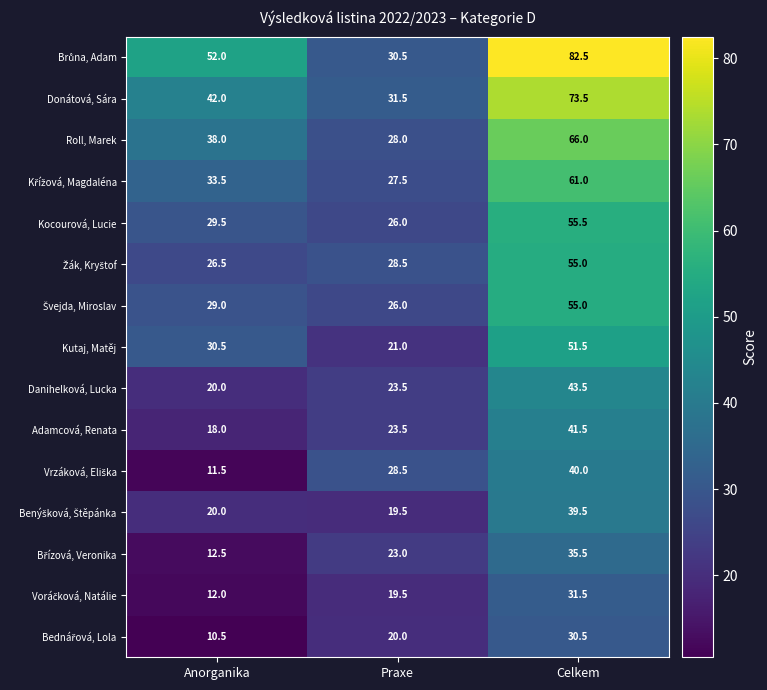

True or false: Kutaj, Matěj has a value of 21.0 at Praxe.

True